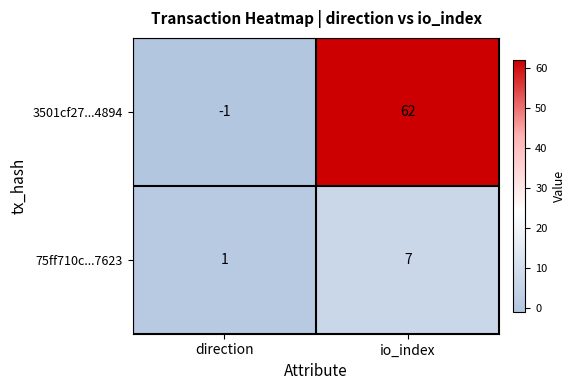

Reading left to right, extract all data points from this chart.

3501cf27...4894: -1	62
75ff710c...7623: 1	7